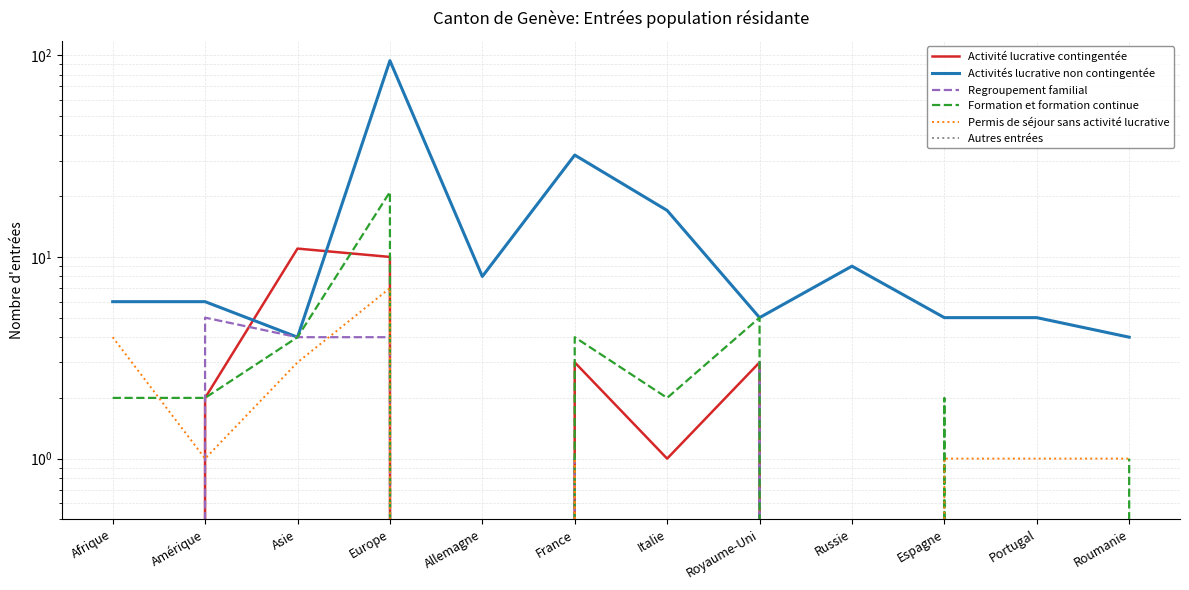

What is the spread (max minus min) of values at Afrique?

6